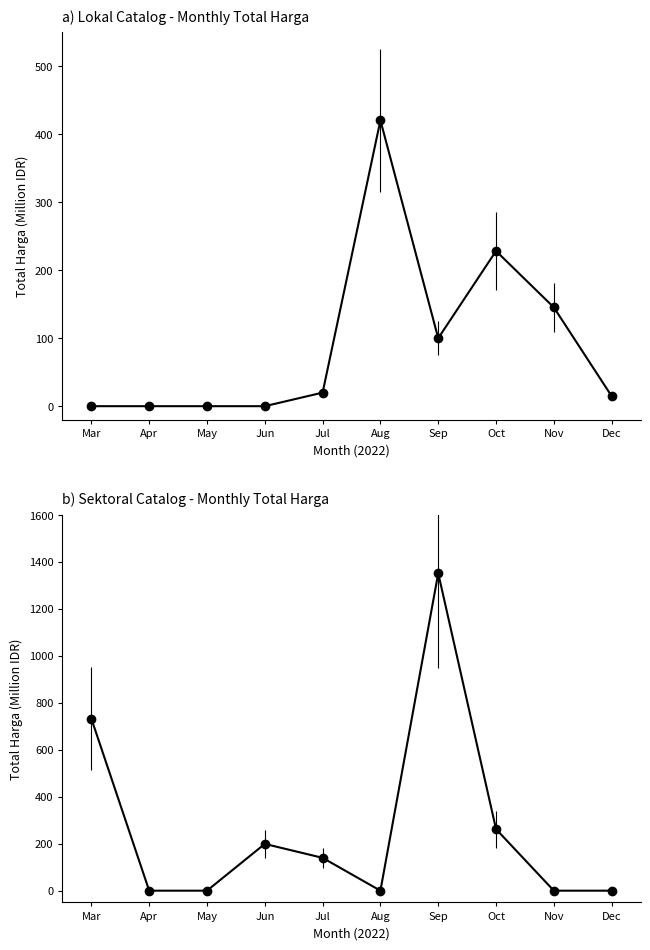

Between Apr and May, which series saw the biggest shift?

Lokal